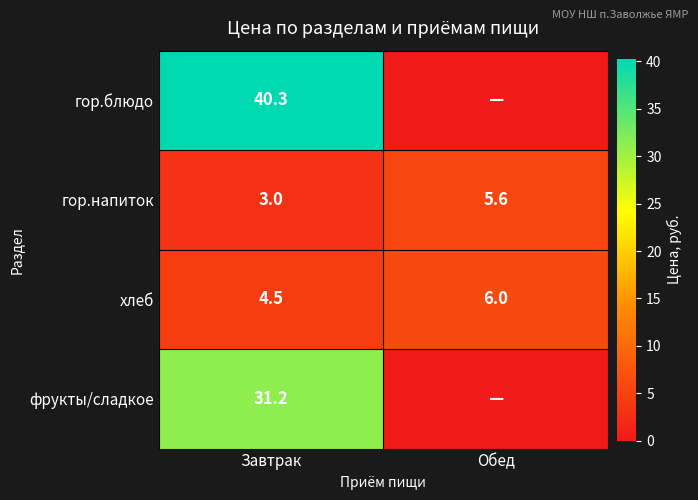

Which label corresponds to the smallest value in the chart?

Обед